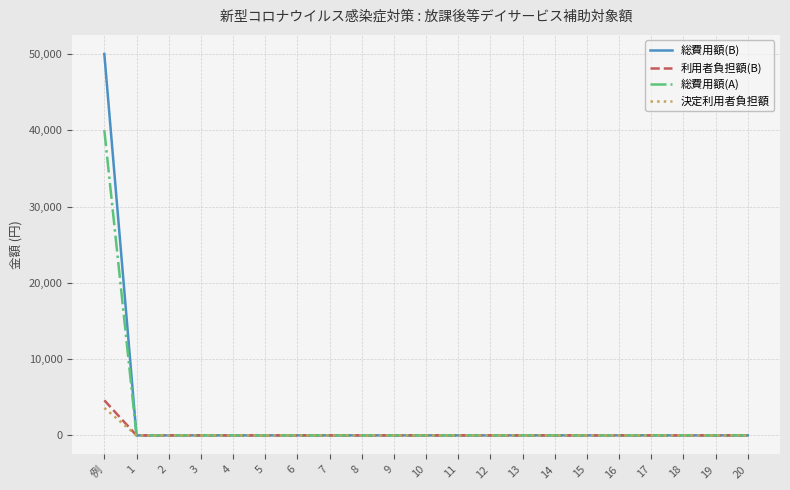

What position from the right is 9?

12